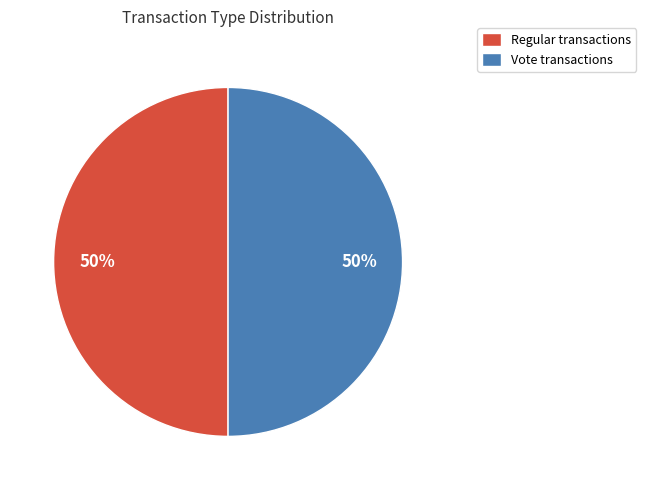

Count the number of slices in the pie.

2